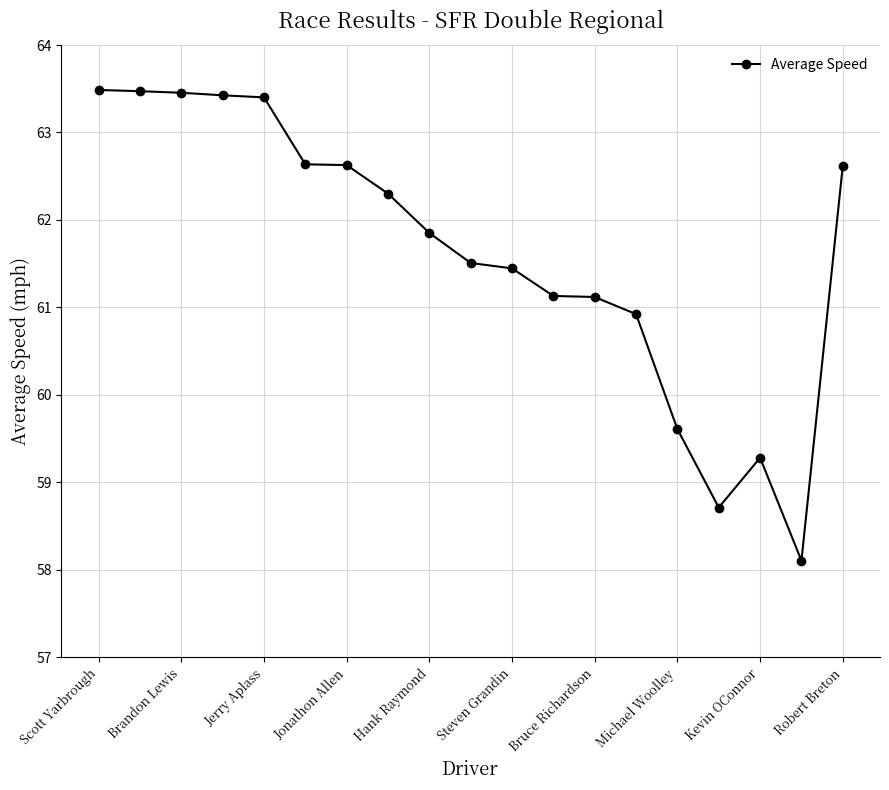

True or false: the data has more than 0 interior local peaks.

True